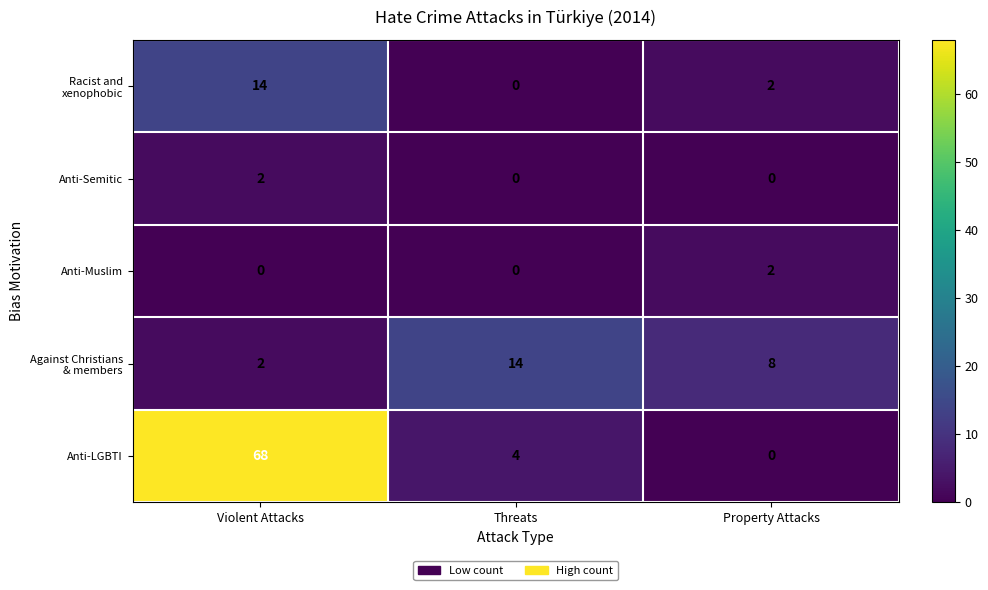

Count the Anti-Semitic values in the range 0 to 2.

3